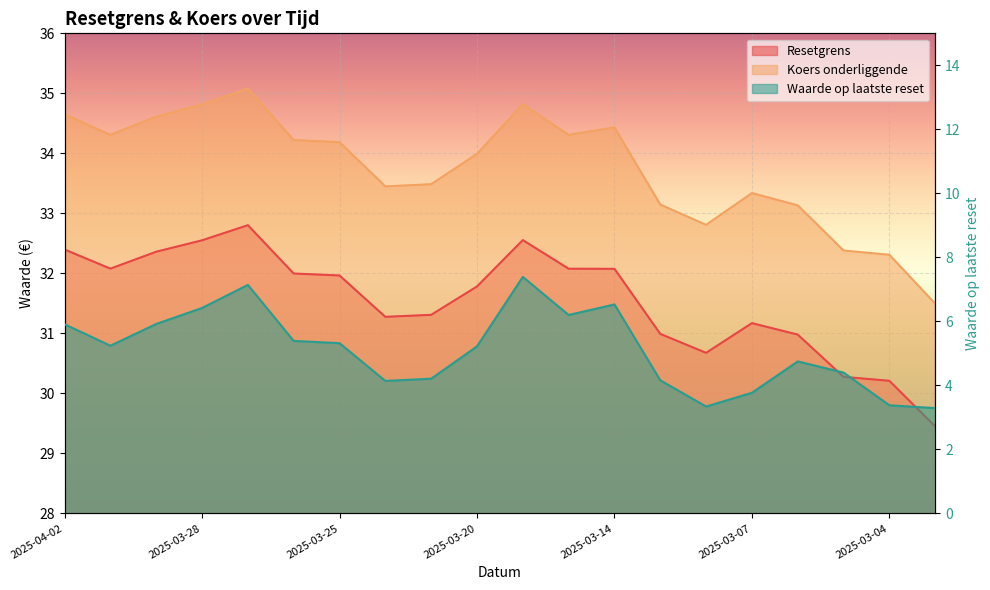

Is the value of Resetgrens at 2025-03-11 greater than the value of Koers onderliggende at 2025-04-02?

No